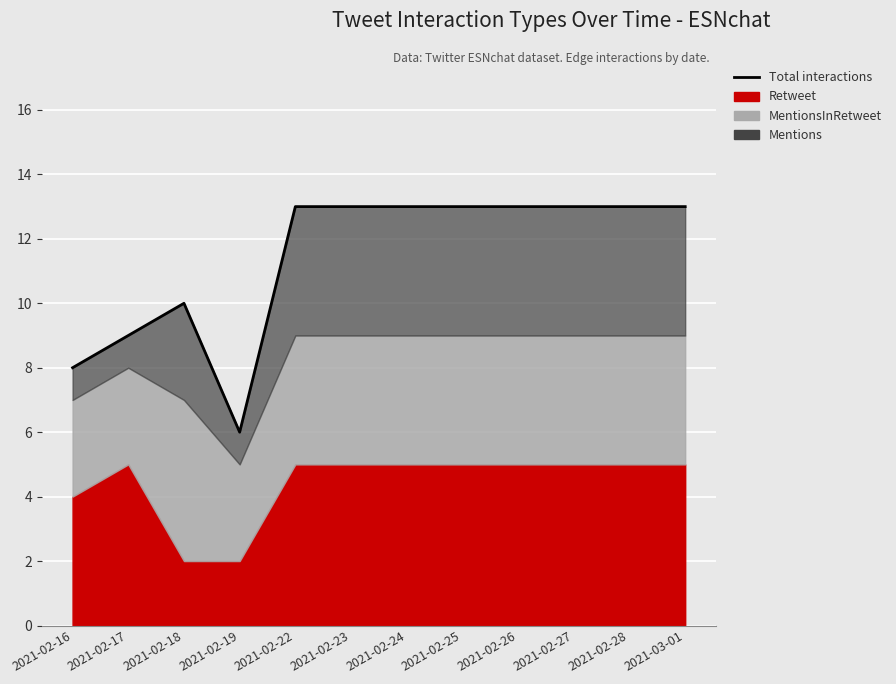

Approximately how many times larger is the value at 2021-03-01 compared to 2021-02-16?

1.6